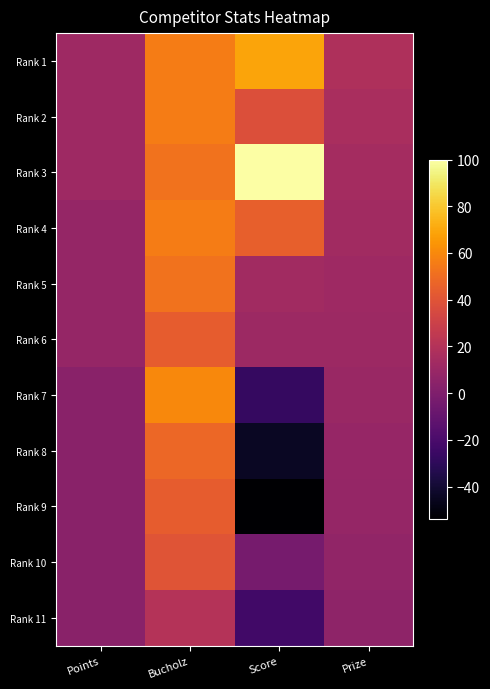

Which series has the largest total across all categories?

Rank 3